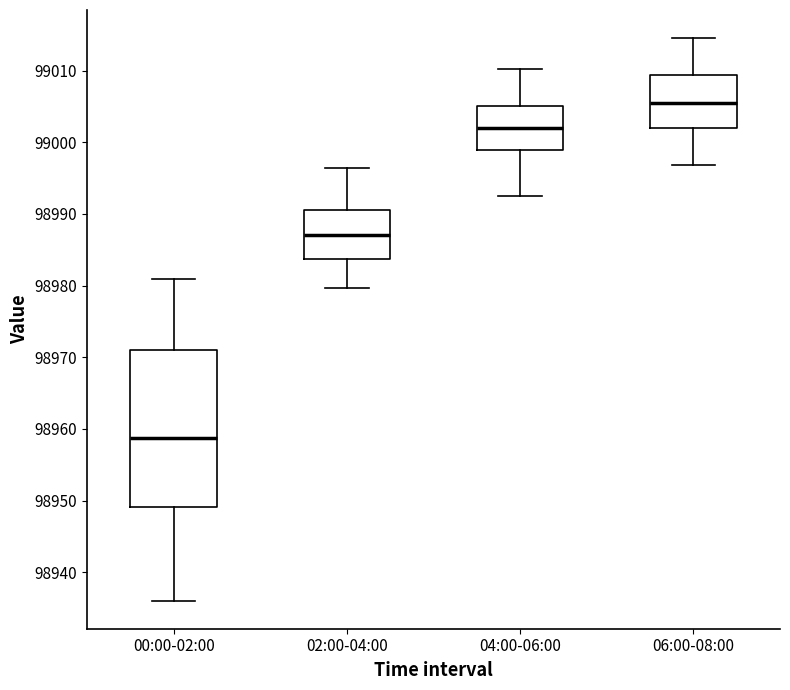

Reading left to right, transcribe this box plot: for each box, give where its median line is, the range the box spans, and where its two whiskers end, as read against the y-axis. The values are not printed on the chart, so give them approximately, as read against the axis.

00:00-02:00: median 98959, box 98949 to 98971, whiskers 98936 to 98981
02:00-04:00: median 98987, box 98984 to 98991, whiskers 98980 to 98996
04:00-06:00: median 99002, box 98999 to 99005, whiskers 98992 to 99010
06:00-08:00: median 99006, box 99002 to 99009, whiskers 98997 to 99015